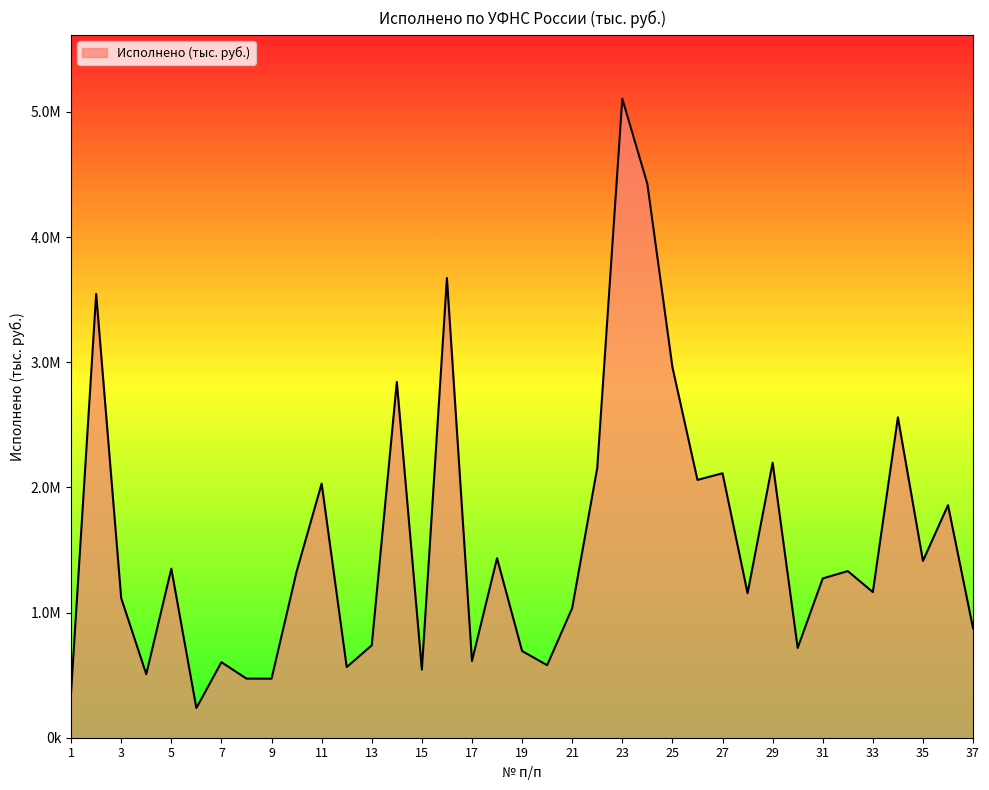

Reading left to right, transcribe all the data shown in this chart.

1=366556.7	2=3546665.0	3=1115266.2	4=507385.5	5=1351002.3	6=237202.4	7=603643.6	8=472324.3	9=471628.7	10=1327301.4	11=2030802.3	12=564347.9	13=738456.5	14=2843068.5	15=544039.4	16=3674099.5	17=613268.7	18=1434589.9	19=693256.9	20=579801.7	21=1036137.9	22=2156211.6	23=5105967.6	24=4425439.3	25=2961379.0	26=2060005.1	27=2113014.0	28=1154564.6	29=2197252.1	30=717483.7	31=1272707.3	32=1331621.2	33=1163700.1	34=2560032.0	35=1413156.7	36=1858302.2	37=874118.4